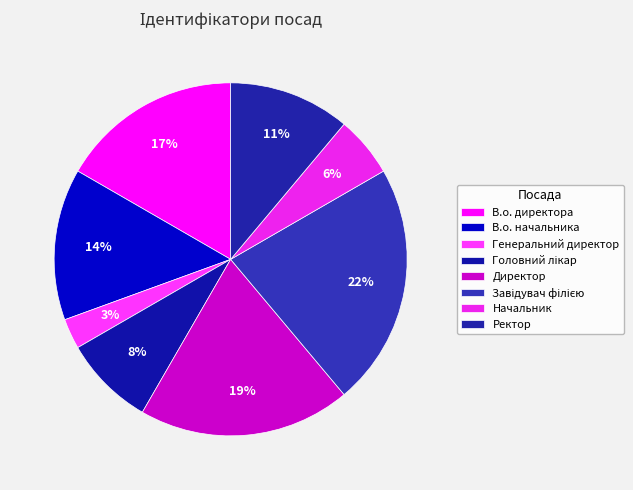

How many slices are in this pie chart?

8